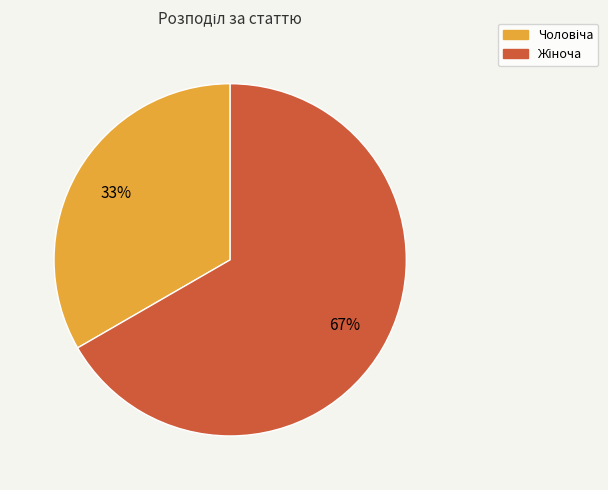

Is there a majority slice in this chart?

Yes